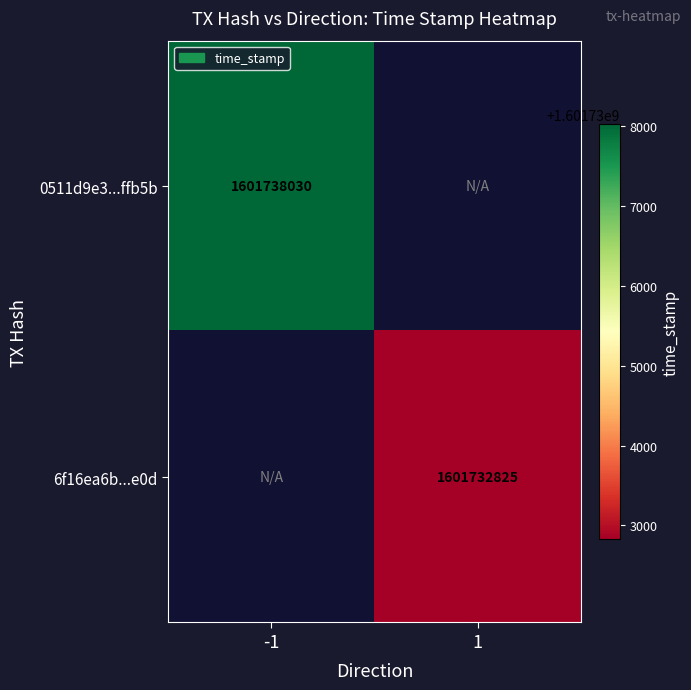

Is it true that 6f16ea6b...e0d equals 2361198005 at 1?

False